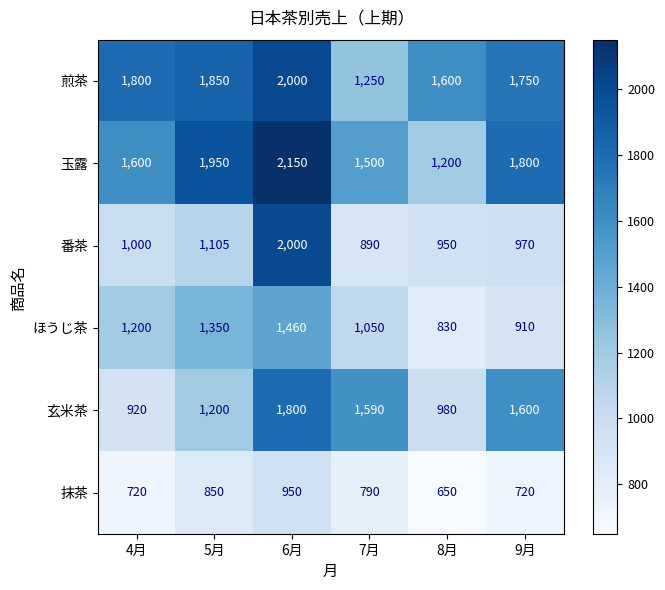

At which category is the sum across all series the highest?

6月